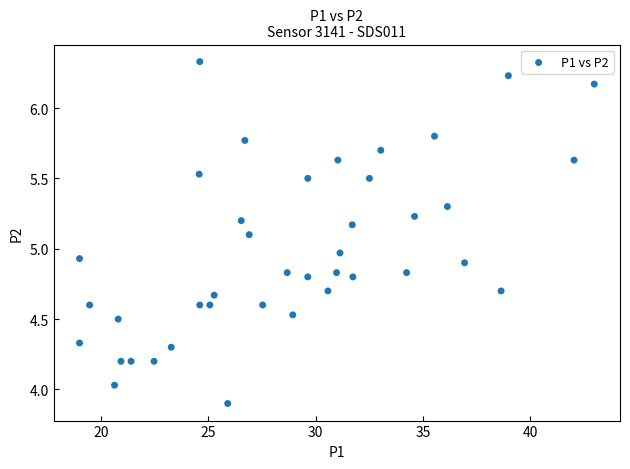

What is the range of X values (max minus min)?

24.0